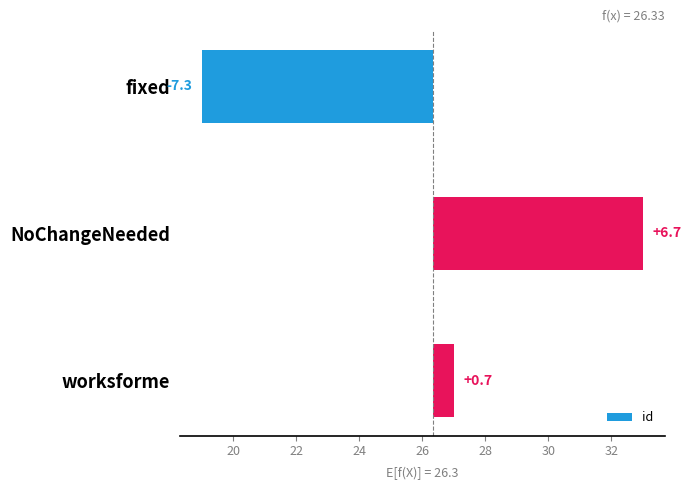

True or false: the data shows -10.3 at fixed.

False